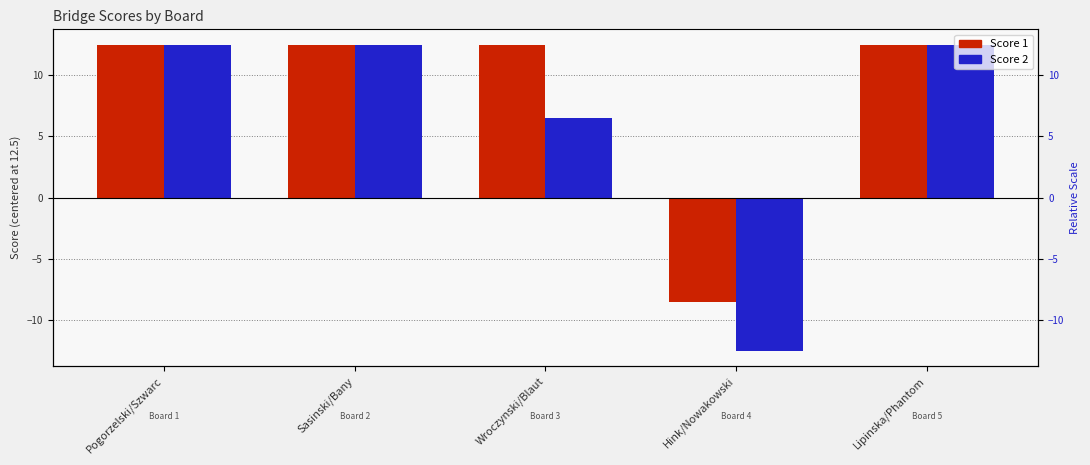

List the series in order of their overall mean, lowest first.

Score 2, Score 1